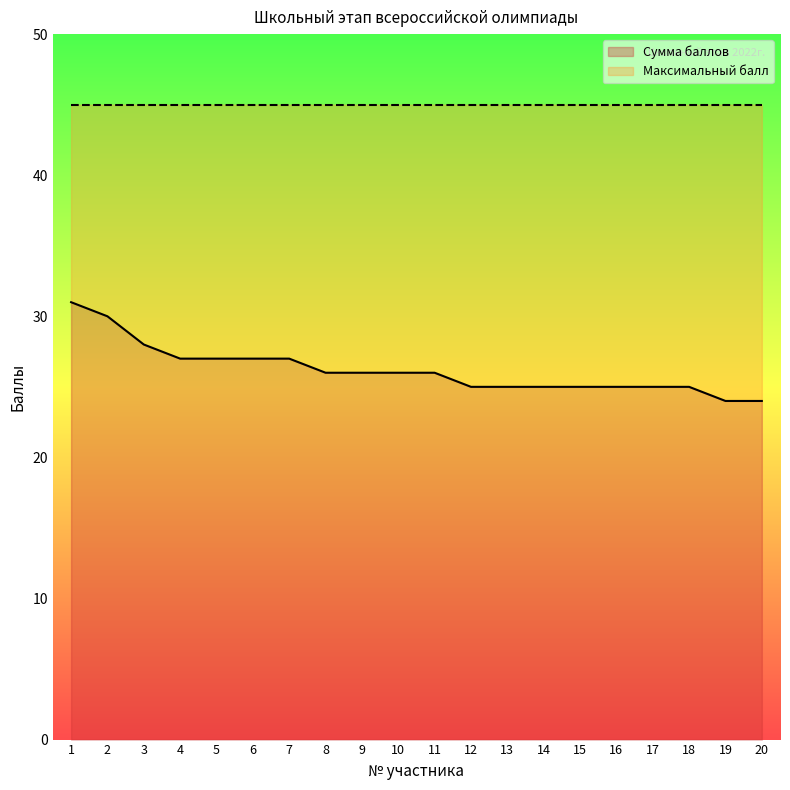

Which category has the highest value across all series?

1